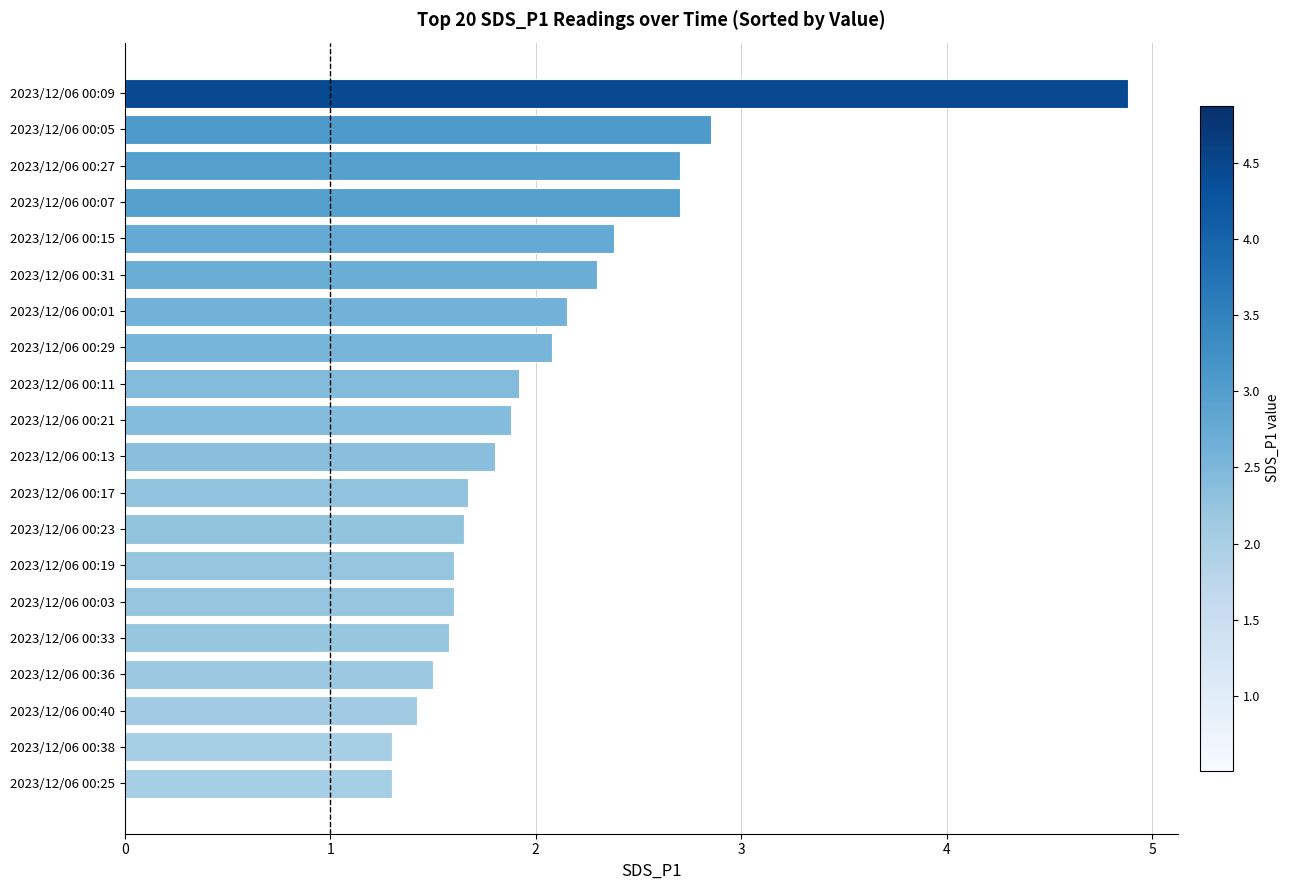

What is the greatest value displayed?

4.9